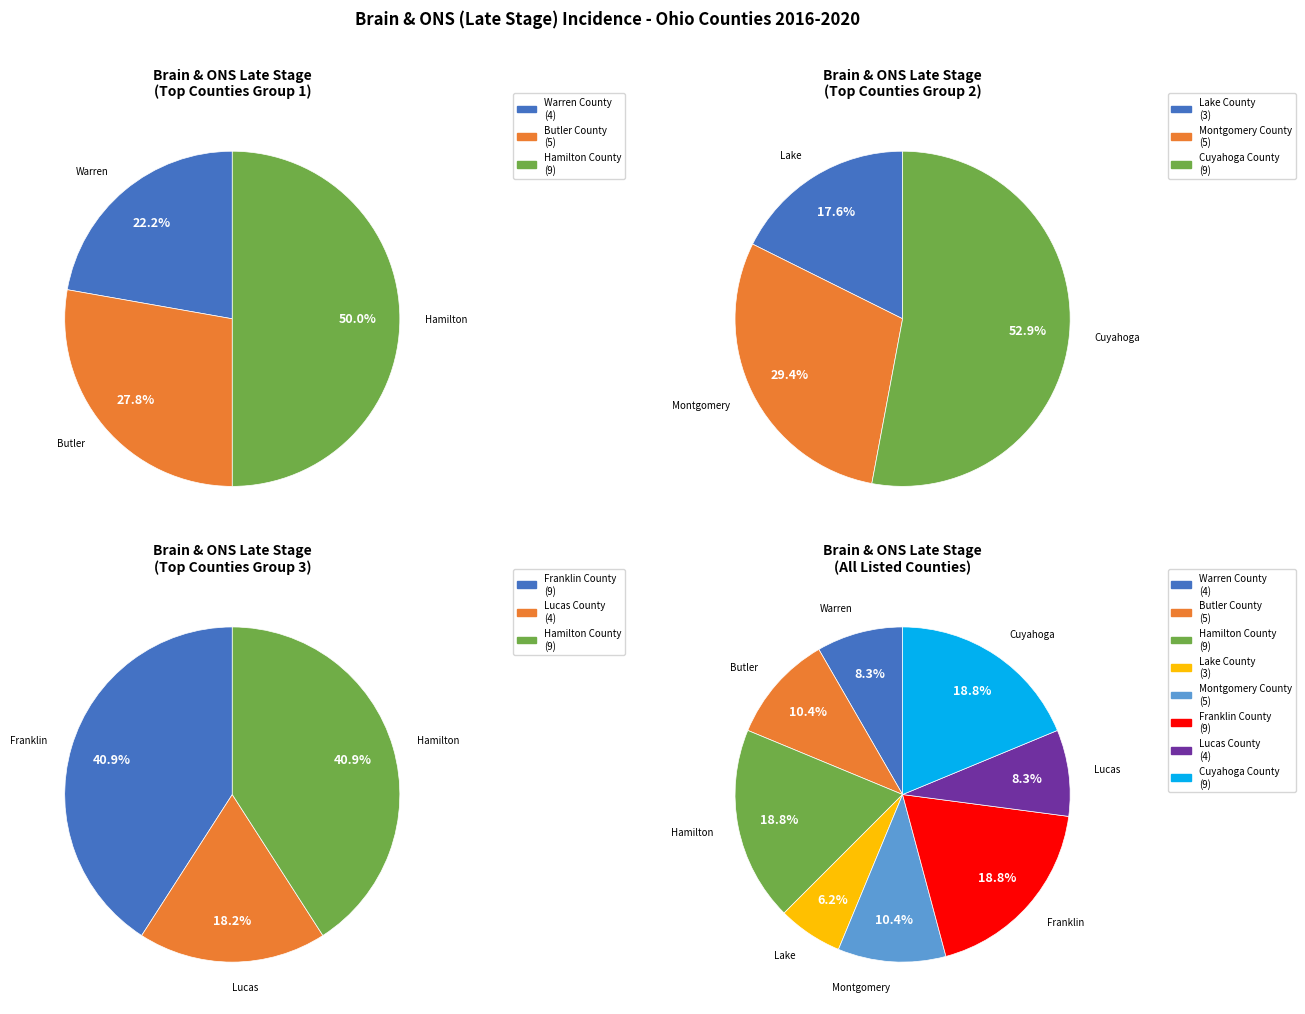

How many slices are in this pie chart?

8